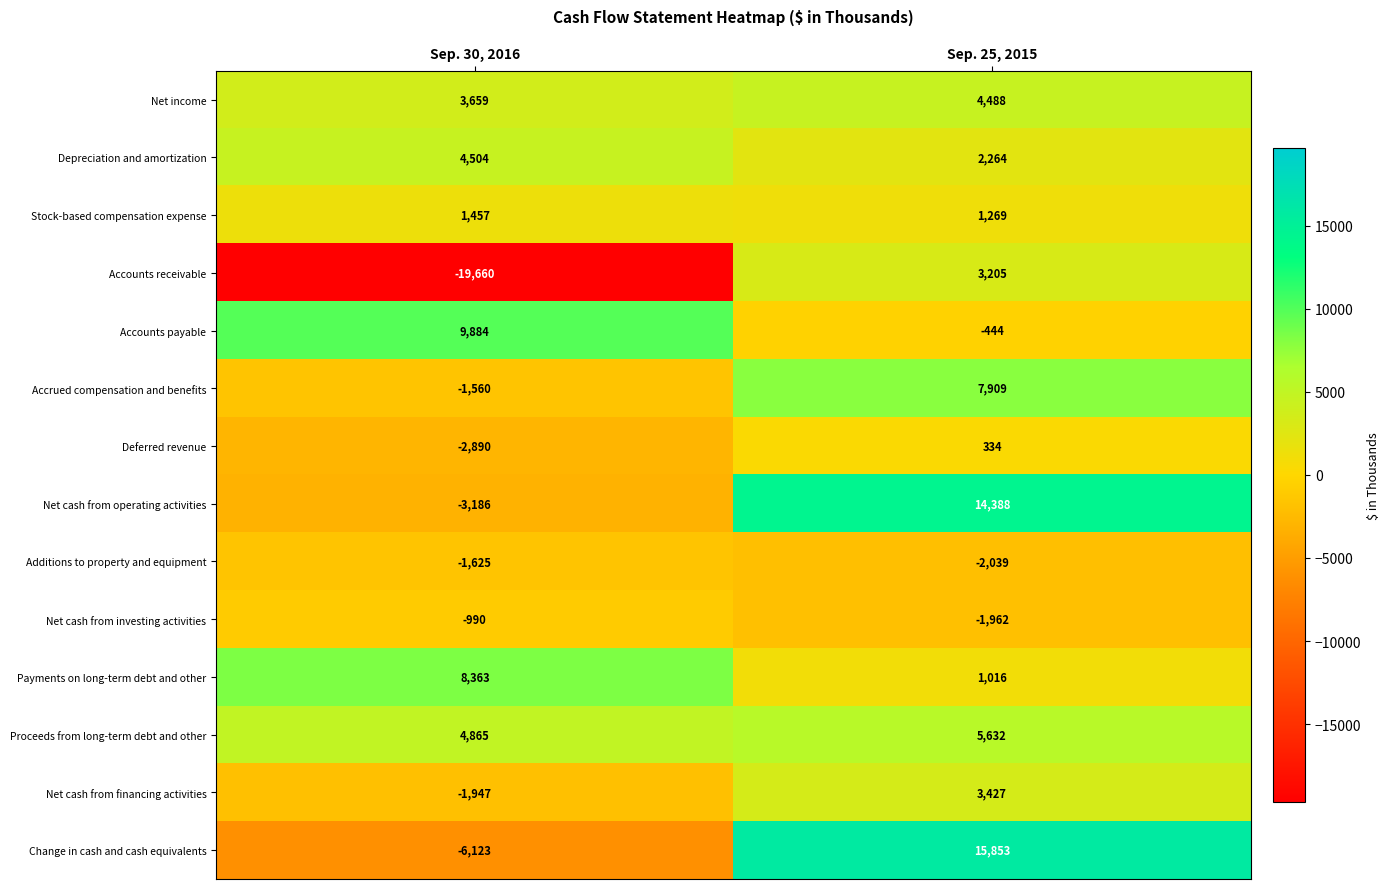

How many data points in Accounts receivable are less than 3205?

1